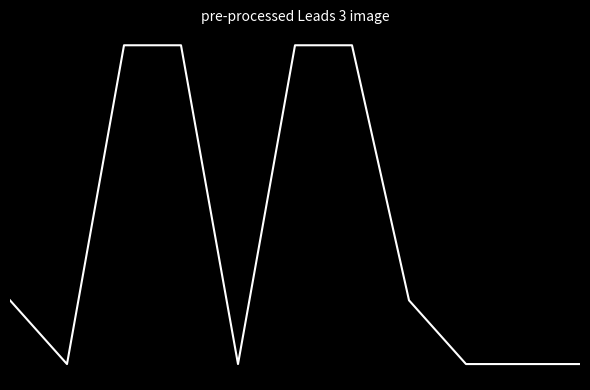

What is the sum of all values?

33